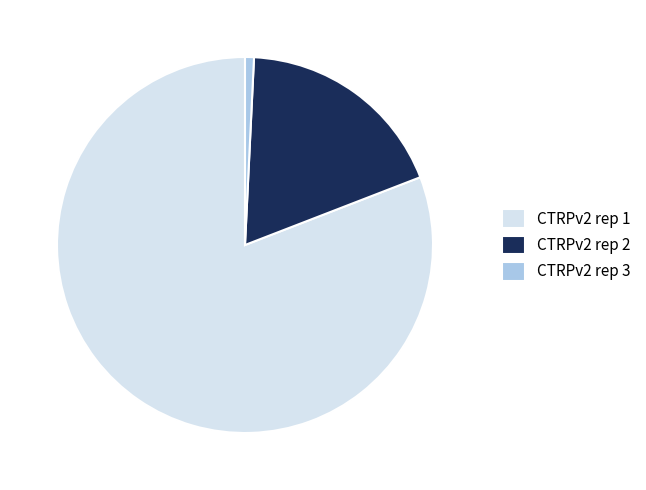

Is the sum of CTRPv2 rep 1 and CTRPv2 rep 2 greater than half?

Yes